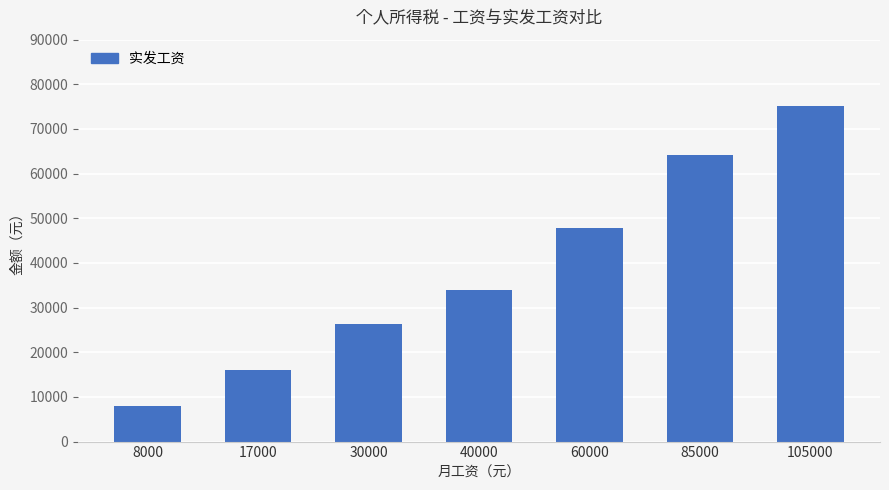

Reading left to right, list all the values displayed in this chart.

7910	16010	26410	33910	47910	64160	75160